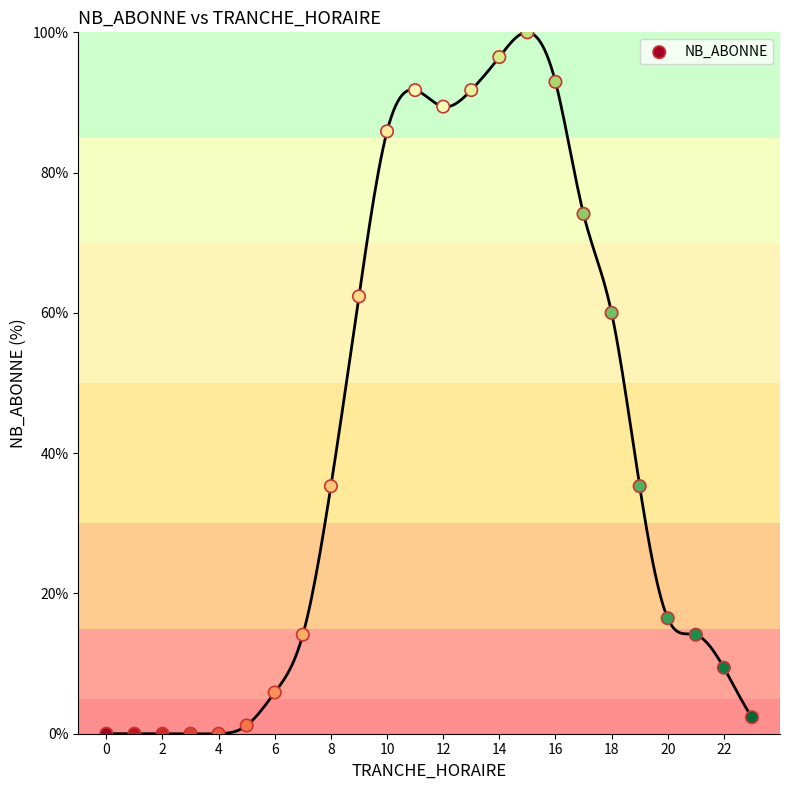

What Y value in the scatter plot is closest to 50?

60.0